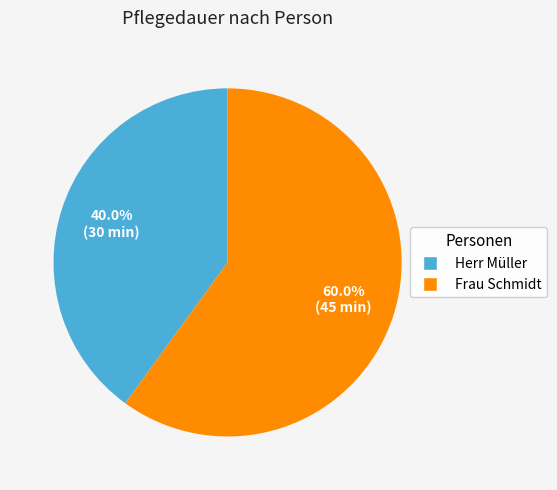

The Frau Schmidt slice represents 60% of the pie. True or false?

True